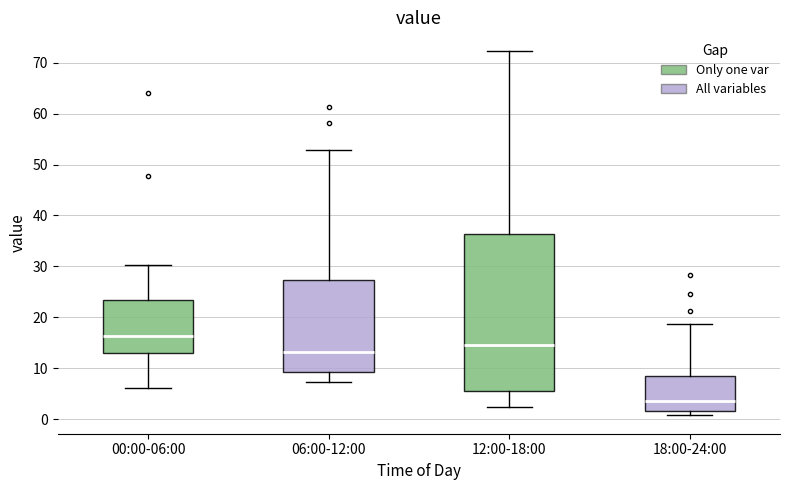

Reading left to right, transcribe this box plot: for each box, give where its median line is, the range the box spans, and where its two whiskers end, as read against the y-axis. The values are not printed on the chart, so give them approximately, as read against the axis.

00:00-06:00: median 16, box 13 to 23, whiskers 6 to 30
06:00-12:00: median 13, box 9 to 27, whiskers 7 to 53
12:00-18:00: median 15, box 5 to 36, whiskers 2 to 72
18:00-24:00: median 3, box 2 to 9, whiskers 1 to 19